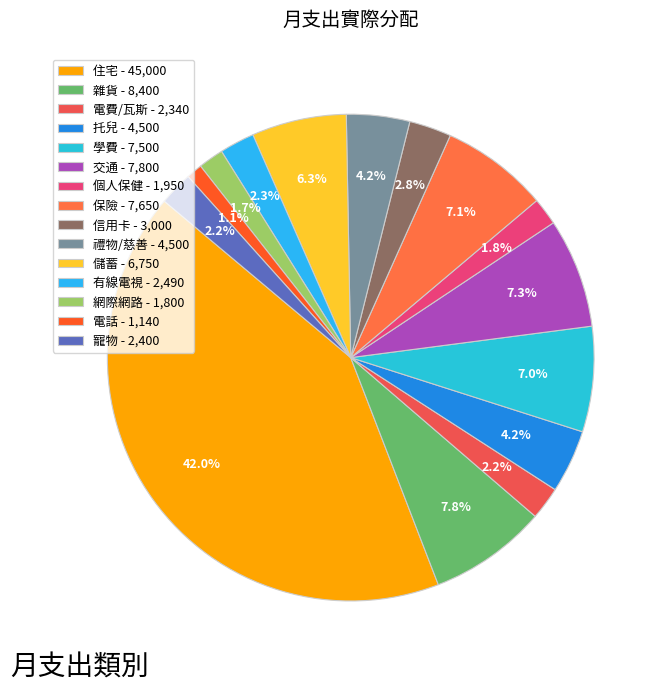

Does 寵物 represent more than half of the total?

No